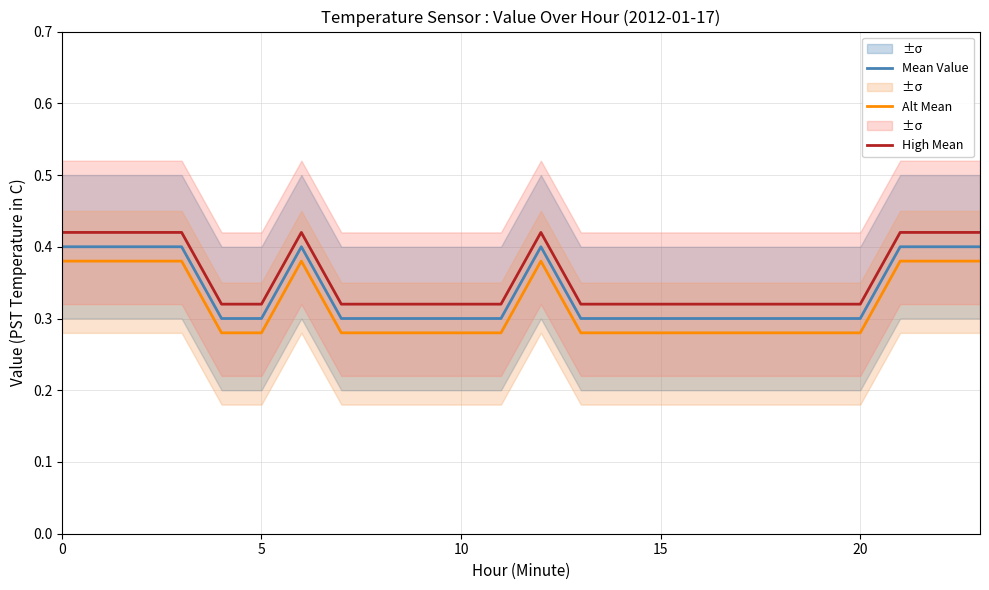

Reading right to left, transcribe all the data shown in this chart.

Mean Value: 0.4	0.4	0.4	0.3	0.3	0.3	0.3	0.3	0.3	0.3	0.3	0.4	0.3	0.3	0.3	0.3	0.3	0.4	0.3	0.3	0.4	0.4	0.4	0.4
Alt Mean: 0.4	0.4	0.4	0.3	0.3	0.3	0.3	0.3	0.3	0.3	0.3	0.4	0.3	0.3	0.3	0.3	0.3	0.4	0.3	0.3	0.4	0.4	0.4	0.4
High Mean: 0.4	0.4	0.4	0.3	0.3	0.3	0.3	0.3	0.3	0.3	0.3	0.4	0.3	0.3	0.3	0.3	0.3	0.4	0.3	0.3	0.4	0.4	0.4	0.4